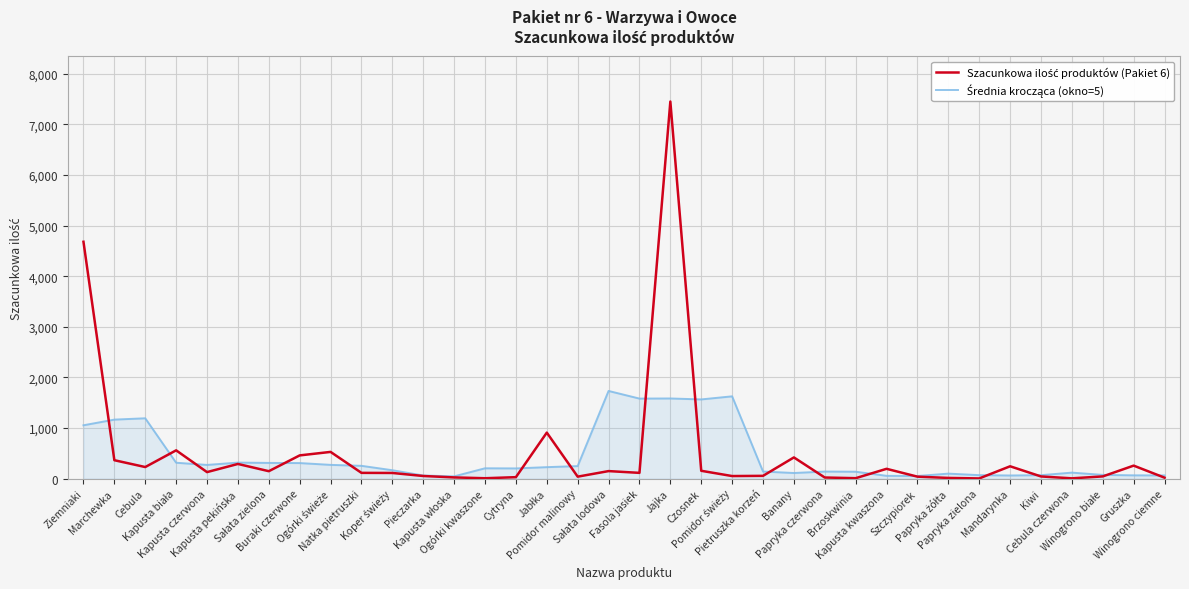

What is the greatest value displayed?

7450.0